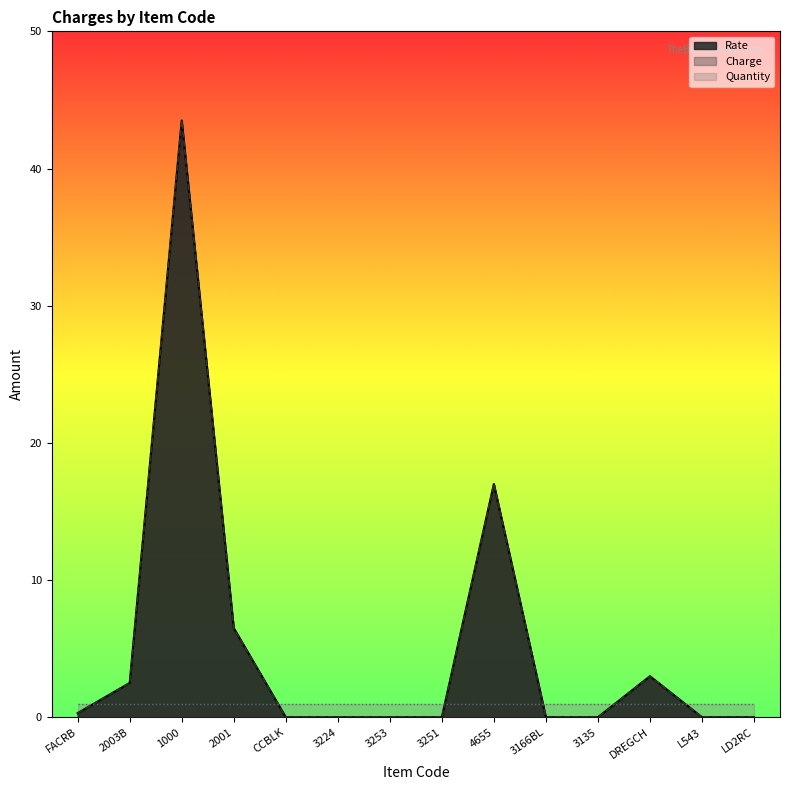

How many values in Rate are above zero?

6